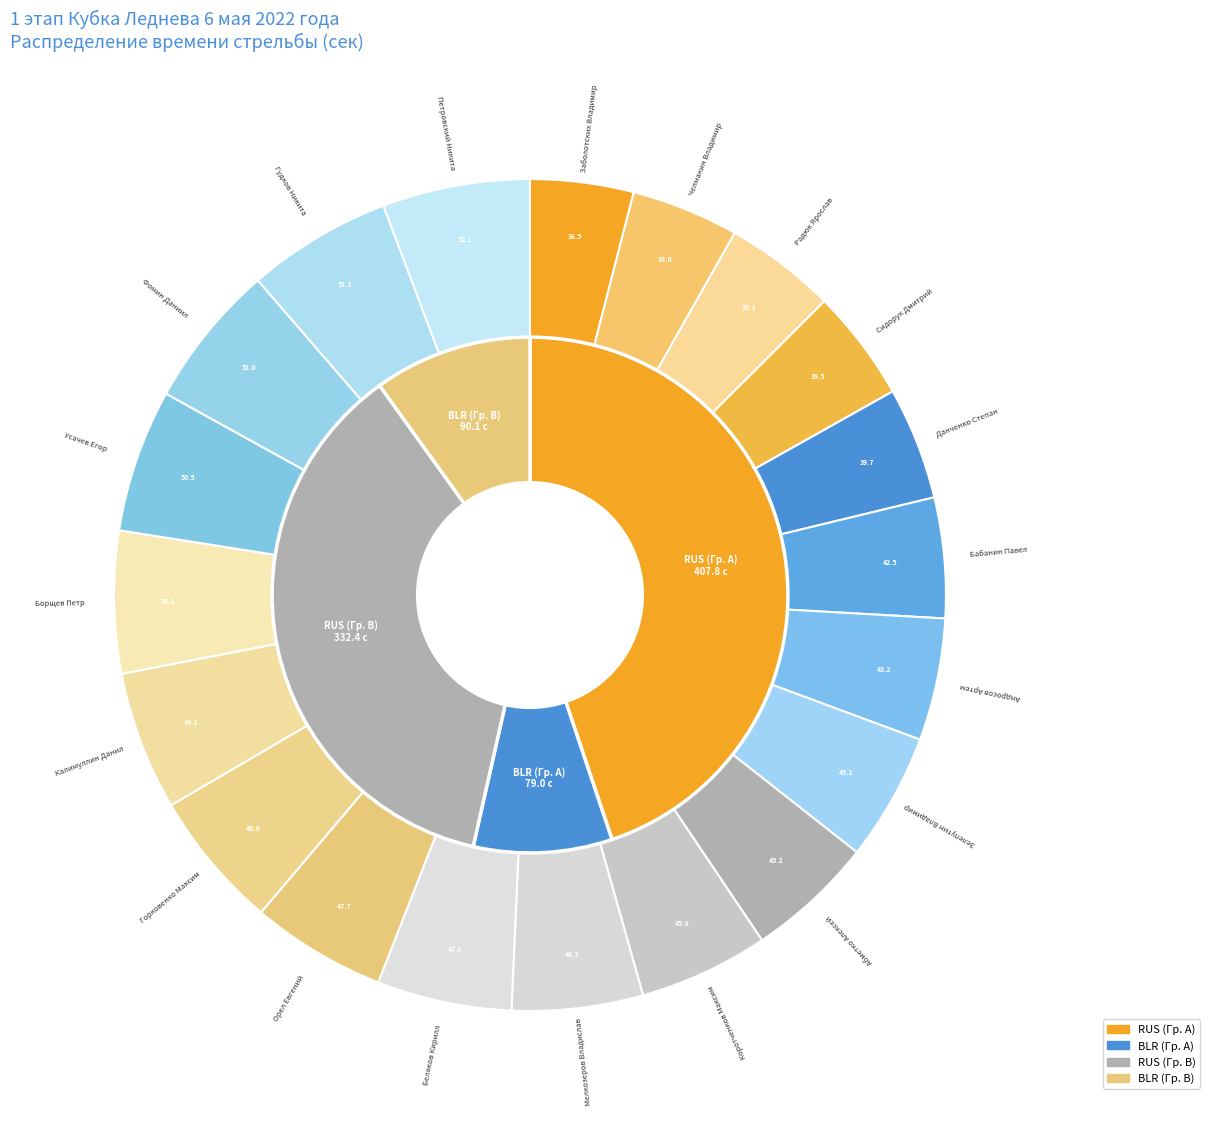

The Фомин Даниил slice represents 6% of the pie. True or false?

True